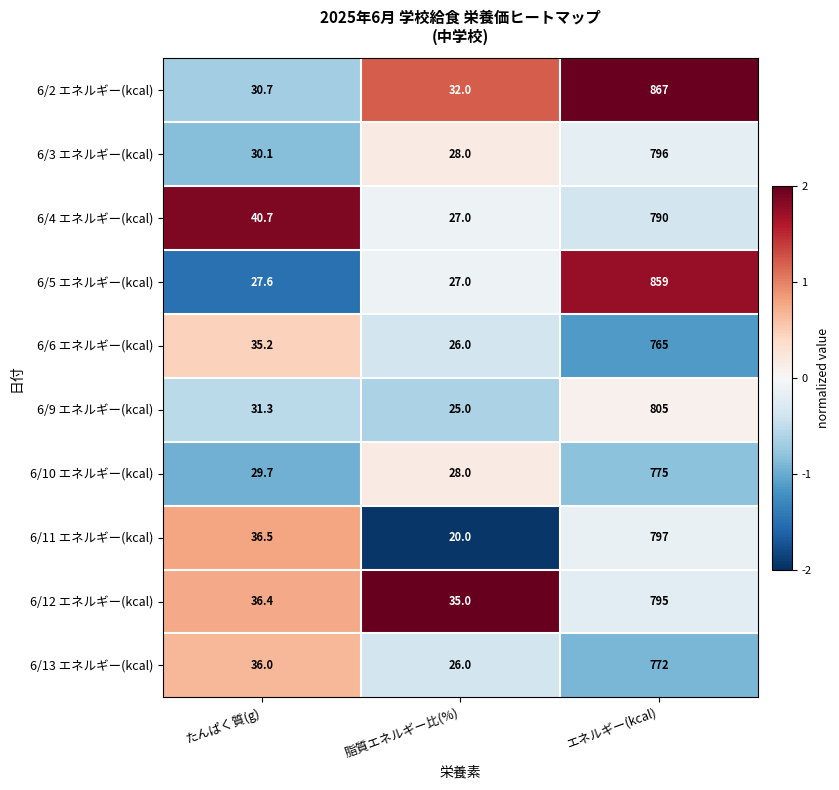

Is the value of 6/10 エネルギー(kcal) at エネルギー(kcal) greater than the value of 6/4 エネルギー(kcal) at たんぱく質(g)?

Yes